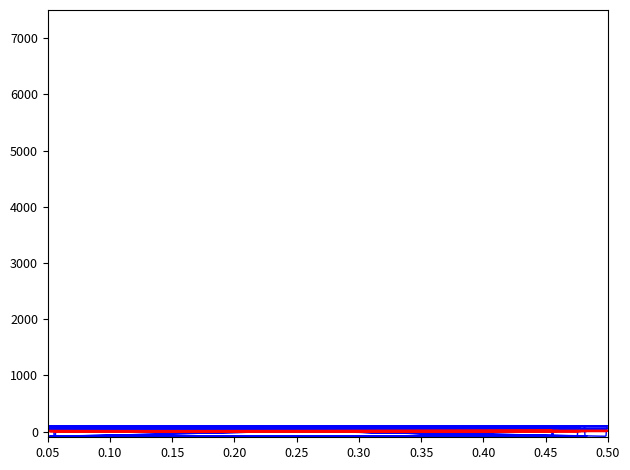

What is the average value of the scan_angle series?

34.8